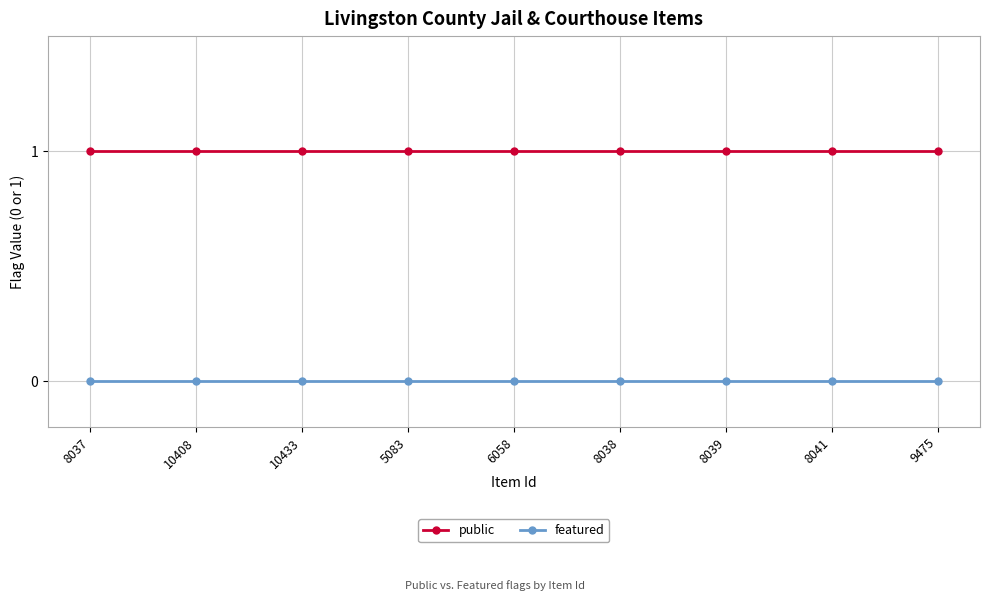

Does the chart have visible grid lines?

Yes